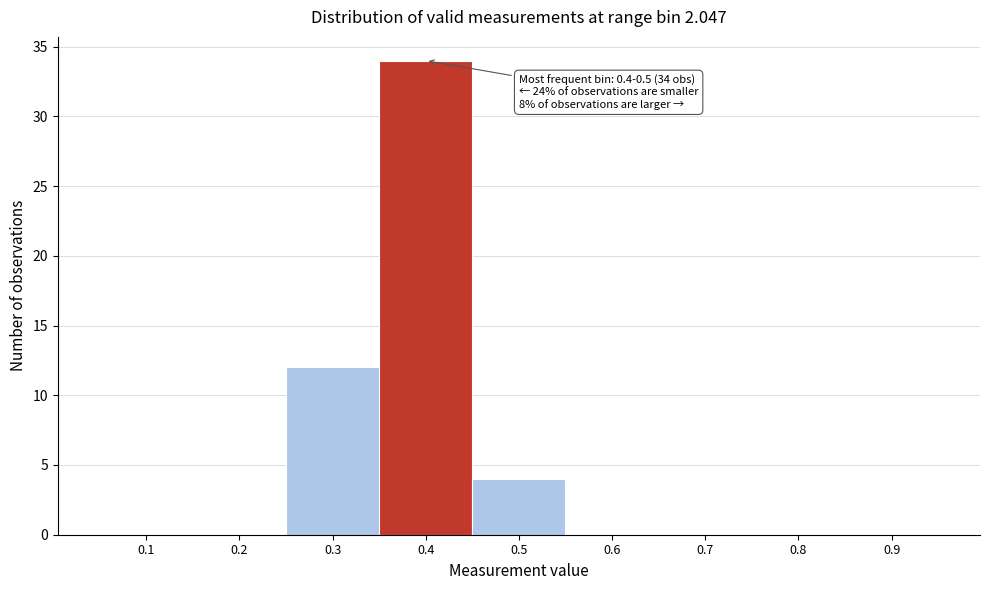

Reading right to left, list all the values displayed in this chart.

0.9=0	0.8=0	0.7=0	0.6=0	0.5=4	0.4=34	0.3=12	0.2=0	0.1=0